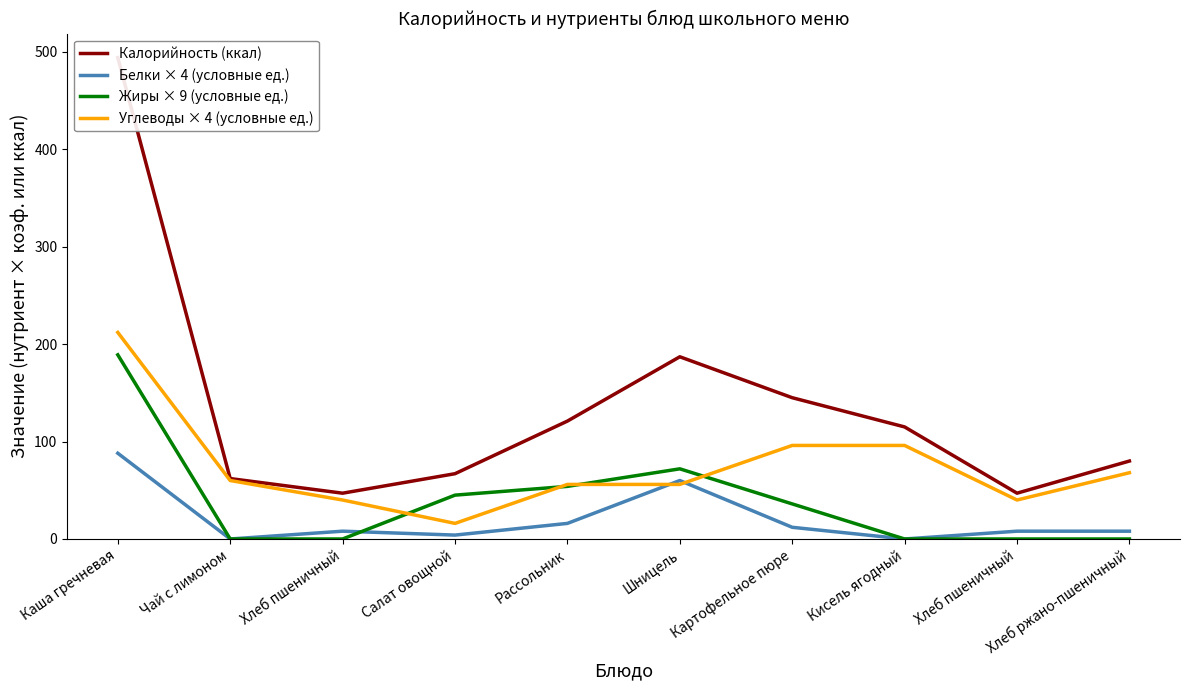

How many lines are shown in the chart?

4